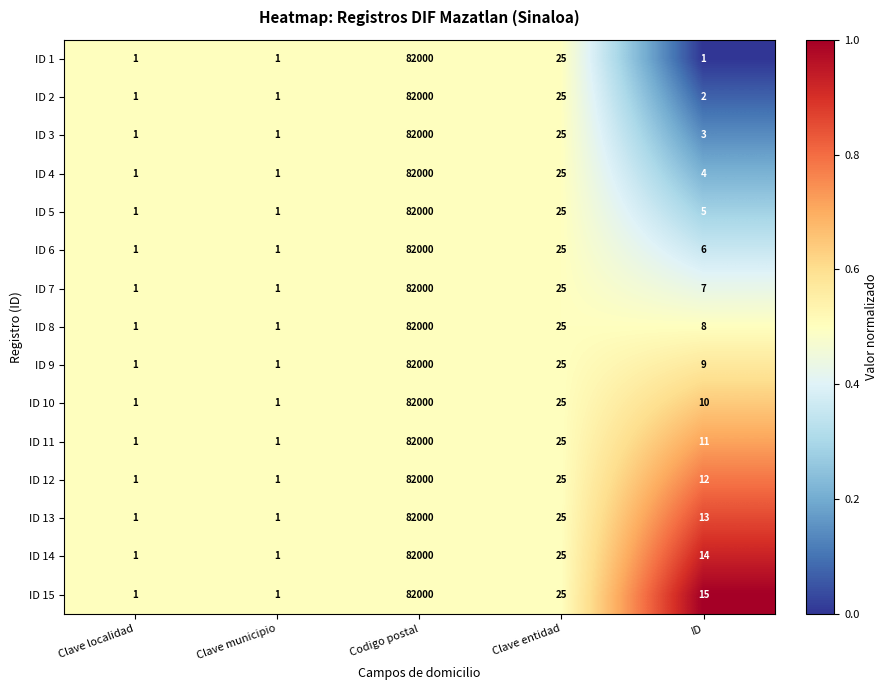

At which category is the sum across all series the highest?

Codigo postal